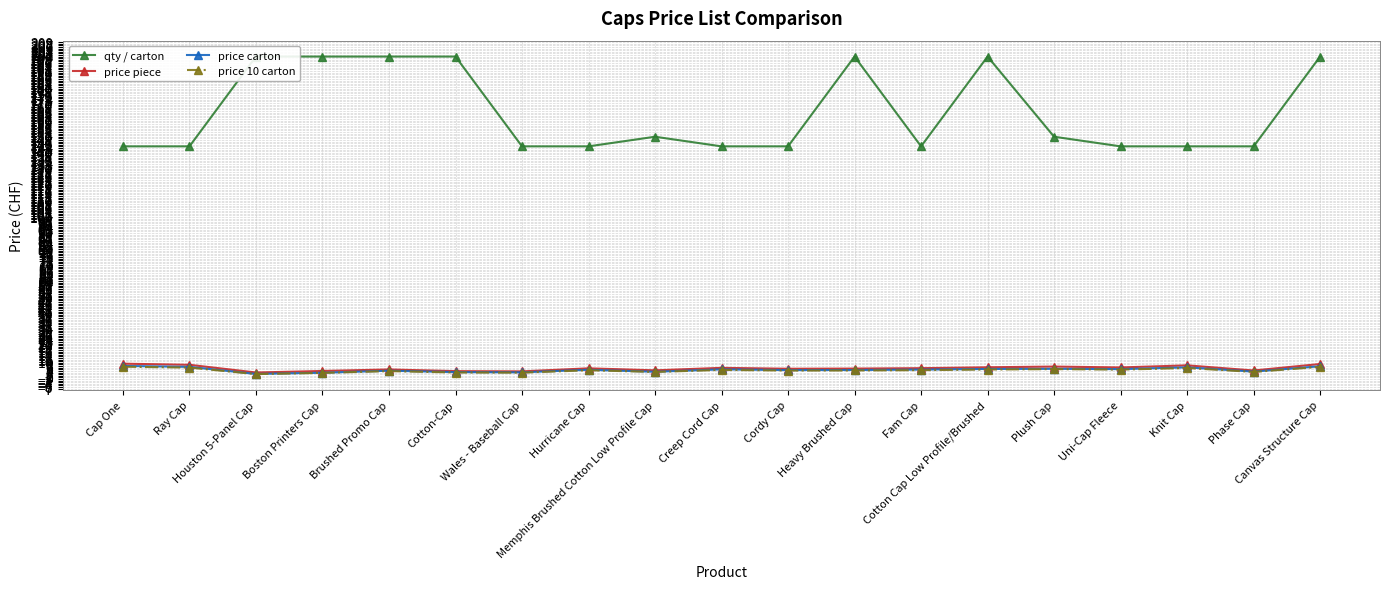

Reading right to left, extract all data points from this chart.

qty / carton: Canvas Structure Cap=200.0	Phase Cap=144.0	Knit Cap=144.0	Uni-Cap Fleece=144.0	Plush Cap=150.0	Cotton Cap Low Profile/Brushed=200.0	Fam Cap=144.0	Heavy Brushed Cap=200.0	Cordy Cap=144.0	Creep Cord Cap=144.0	Memphis Brushed Cotton Low Profile Cap=150.0	Hurricane Cap=144.0	Wales - Baseball Cap=144.0	Cotton-Cap=200.0	Brushed Promo Cap=200.0	Boston Printers Cap=200.0	Houston 5-Panel Cap=200.0	Ray Cap=144.0	Cap One=144.0
price piece: Canvas Structure Cap=8.3	Phase Cap=4.2	Knit Cap=7.5	Uni-Cap Fleece=6.2	Plush Cap=6.7	Cotton Cap Low Profile/Brushed=6.2	Fam Cap=5.7	Heavy Brushed Cap=5.5	Cordy Cap=5.3	Creep Cord Cap=5.9	Memphis Brushed Cotton Low Profile Cap=4.3	Hurricane Cap=5.6	Wales - Baseball Cap=3.7	Cotton-Cap=3.9	Brushed Promo Cap=4.9	Boston Printers Cap=4.0	Houston 5-Panel Cap=3.0	Ray Cap=7.8	Cap One=8.5
price carton: Canvas Structure Cap=6.9	Phase Cap=3.5	Knit Cap=6.2	Uni-Cap Fleece=5.1	Plush Cap=5.3	Cotton Cap Low Profile/Brushed=5.2	Fam Cap=4.8	Heavy Brushed Cap=4.5	Cordy Cap=4.5	Creep Cord Cap=5.0	Memphis Brushed Cotton Low Profile Cap=3.5	Hurricane Cap=4.7	Wales - Baseball Cap=3.1	Cotton-Cap=3.2	Brushed Promo Cap=4.1	Boston Printers Cap=2.9	Houston 5-Panel Cap=2.1	Ray Cap=6.5	Cap One=7.1
price 10 carton: Canvas Structure Cap=6.5	Phase Cap=3.4	Knit Cap=5.8	Uni-Cap Fleece=4.8	Plush Cap=5.1	Cotton Cap Low Profile/Brushed=4.8	Fam Cap=4.5	Heavy Brushed Cap=4.2	Cordy Cap=4.2	Creep Cord Cap=4.6	Memphis Brushed Cotton Low Profile Cap=3.4	Hurricane Cap=4.4	Wales - Baseball Cap=2.9	Cotton-Cap=3.0	Brushed Promo Cap=3.9	Boston Printers Cap=2.8	Houston 5-Panel Cap=2.0	Ray Cap=6.0	Cap One=6.6